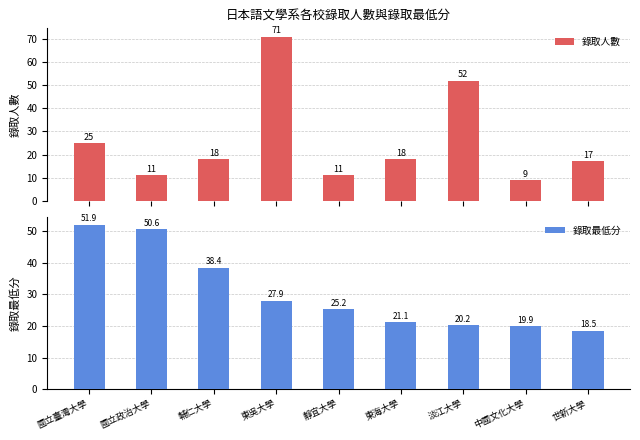

Which series has the largest range (max minus min)?

錄取人數